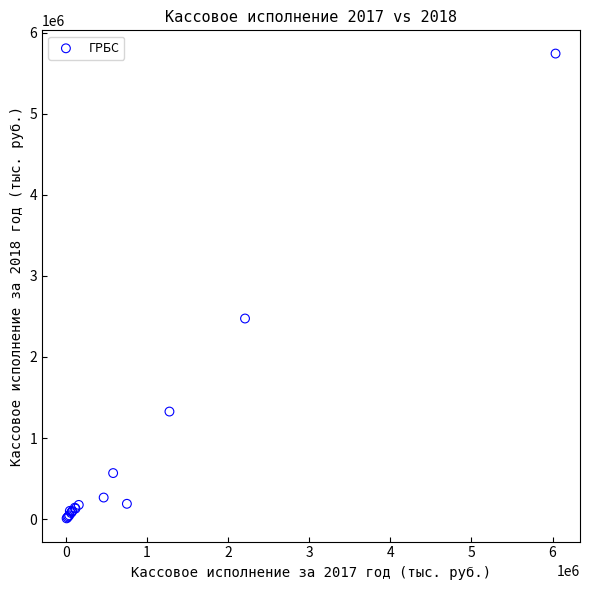

What Y value in the scatter plot is closest to 2876537?

2474835